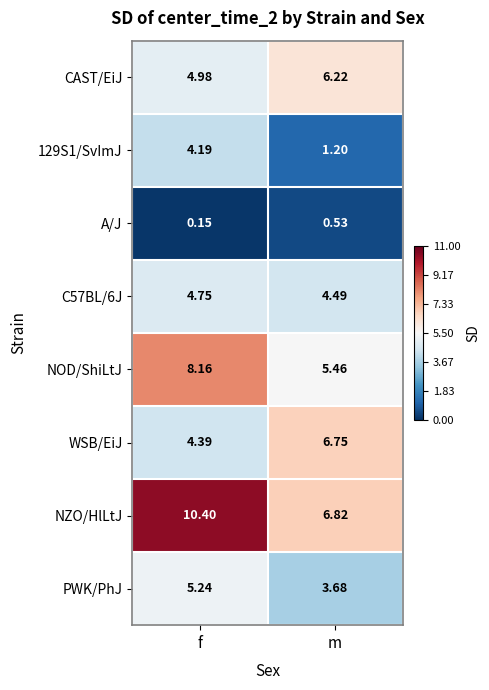

List the series in order of their peak value, lowest first.

A/J, 129S1/SvImJ, C57BL/6J, PWK/PhJ, CAST/EiJ, WSB/EiJ, NOD/ShiLtJ, NZO/HlLtJ